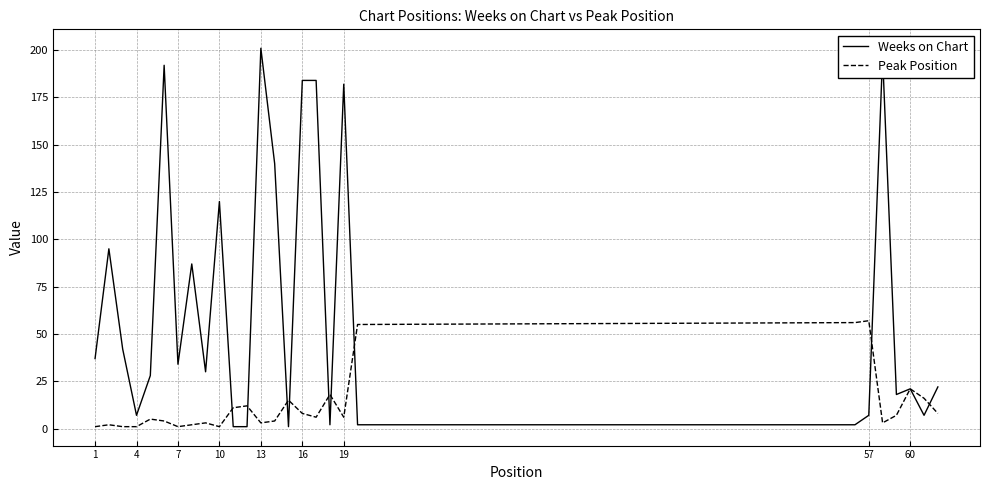

Reading right to left, transcribe all the data shown in this chart.

Weeks on Chart: 22	7	21	18	197	7	2	2	182	2	184	184	1	140	201	1	1	120	30	87	34	192	28	7	42	95	37
Peak Position: 8	16	21	7	3	57	56	55	6	18	6	8	15	4	3	12	11	1	3	2	1	4	5	1	1	2	1